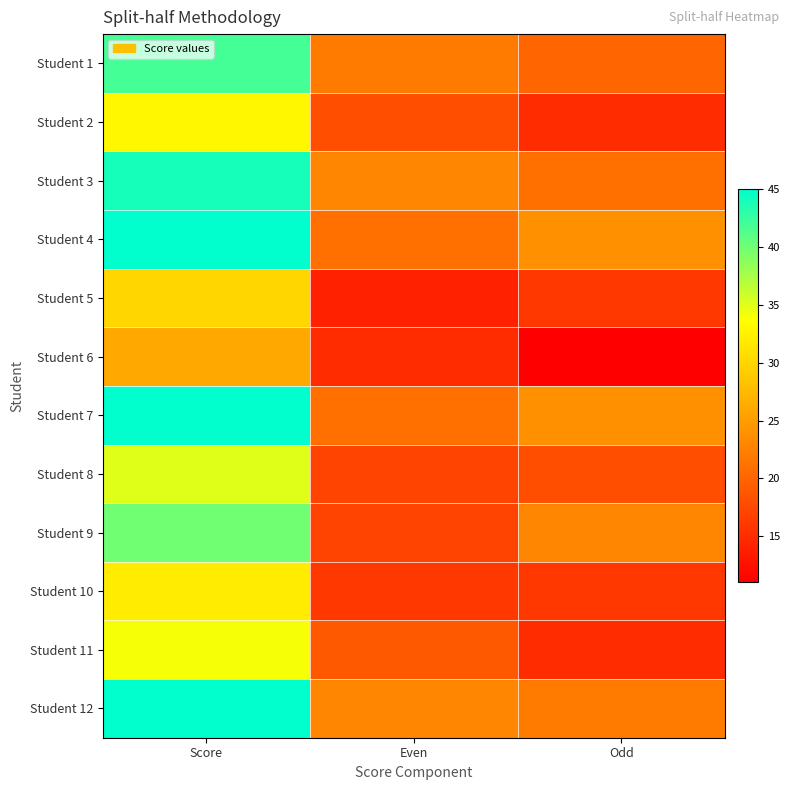

Reading right to left, what are all the values shown in this chart?

Student 1: Odd=20	Even=22	Score=42
Student 2: Odd=15	Even=18	Score=33
Student 3: Odd=21	Even=23	Score=44
Student 4: Odd=24	Even=21	Score=45
Student 5: Odd=16	Even=14	Score=30
Student 6: Odd=11	Even=15	Score=26
Student 7: Odd=24	Even=21	Score=45
Student 8: Odd=18	Even=17	Score=35
Student 9: Odd=23	Even=17	Score=40
Student 10: Odd=16	Even=16	Score=32
Student 11: Odd=15	Even=19	Score=34
Student 12: Odd=22	Even=23	Score=45